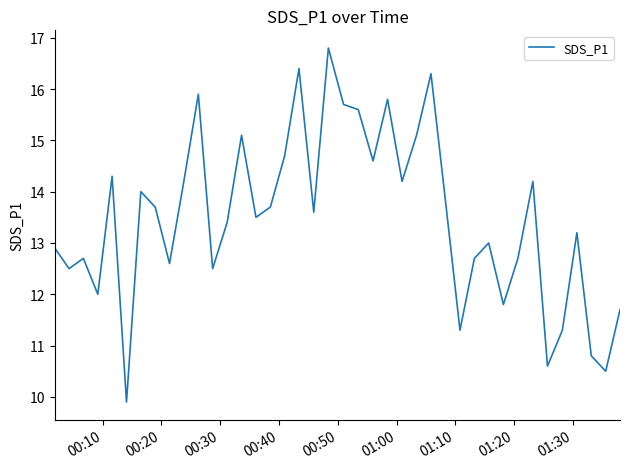

Reading right to left, what are all the values shown in this chart?

11.7	10.5	10.8	13.2	11.3	10.6	14.2	12.7	11.8	13.0	12.7	11.3	13.8	16.3	15.1	14.2	15.8	14.6	15.6	15.7	16.8	13.6	16.4	14.7	13.7	13.5	15.1	13.4	12.5	15.9	14.2	12.6	13.7	14.0	9.9	14.3	12.0	12.7	12.5	12.9